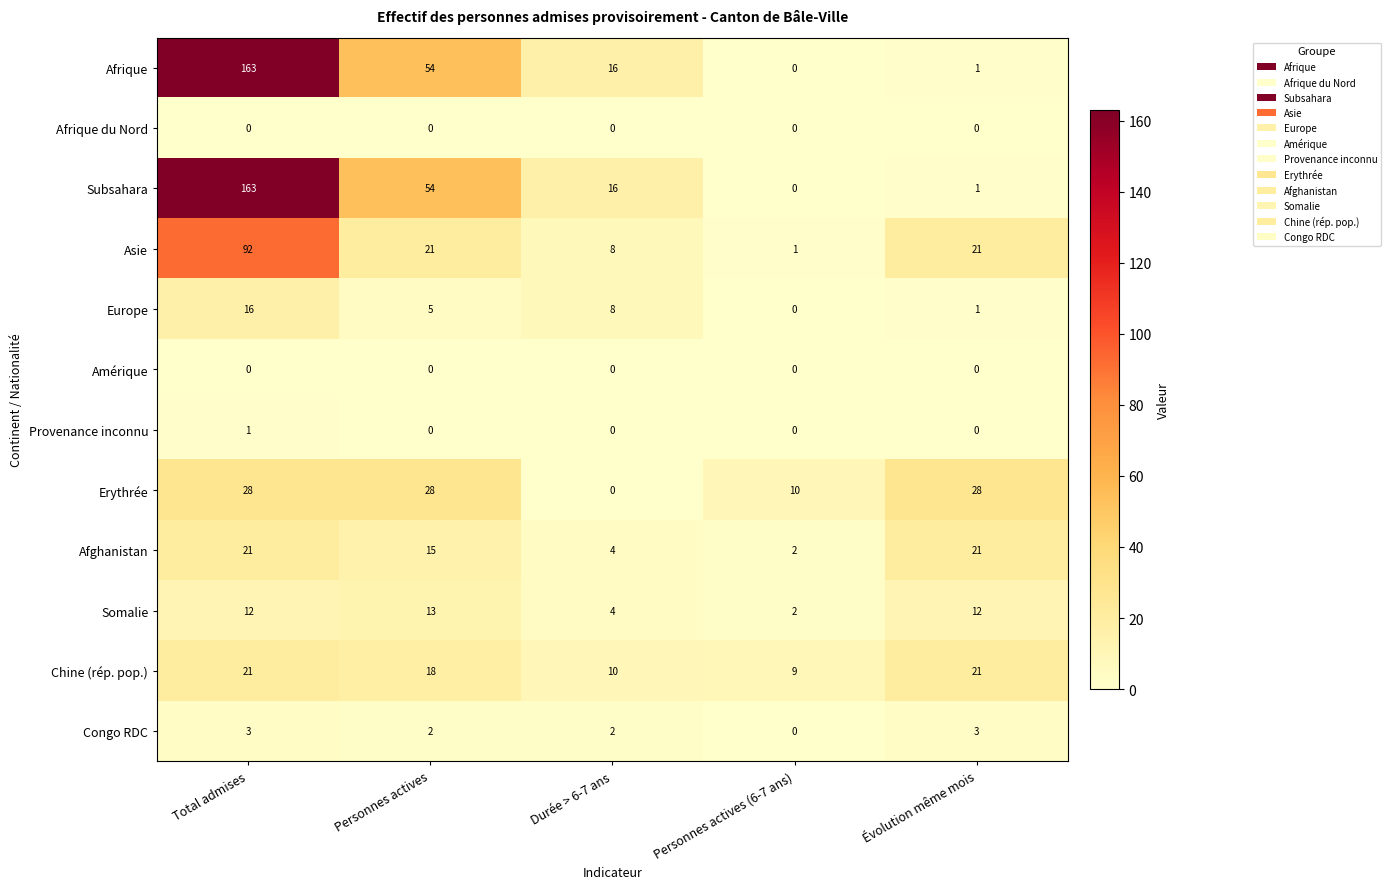

Is it true that Somalie equals 13 at Personnes actives?

True